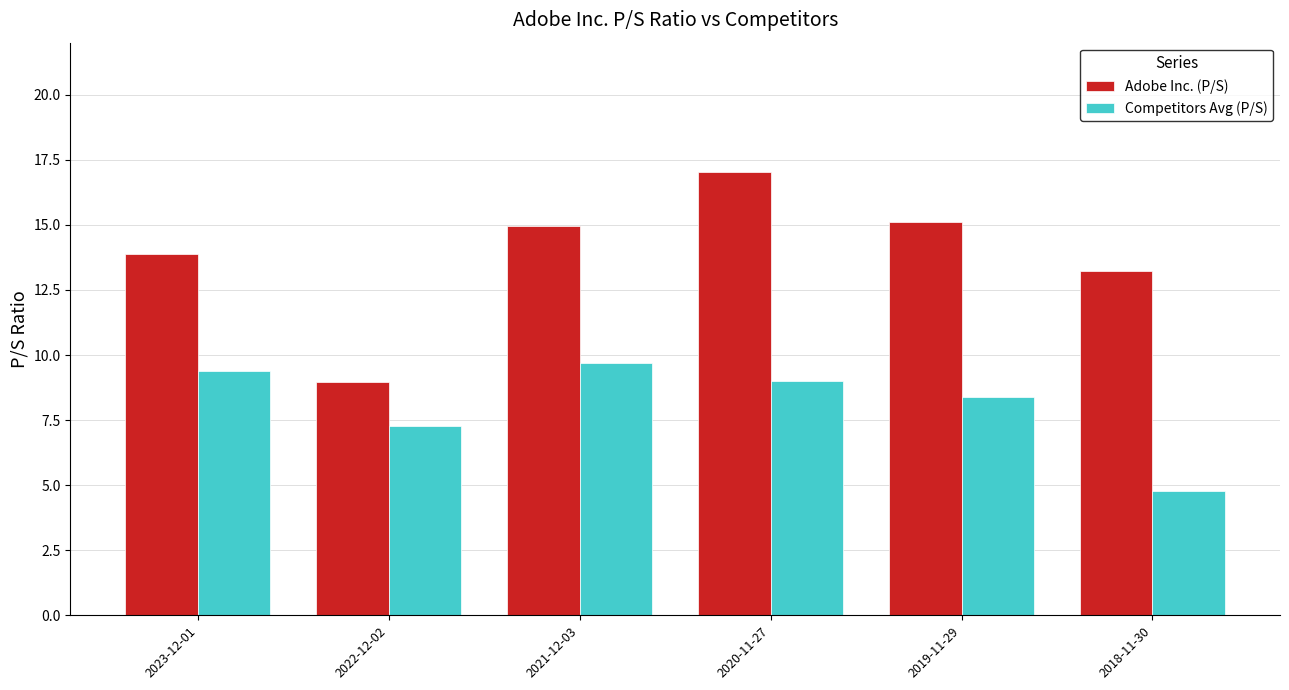

How many data points does each series have?

6